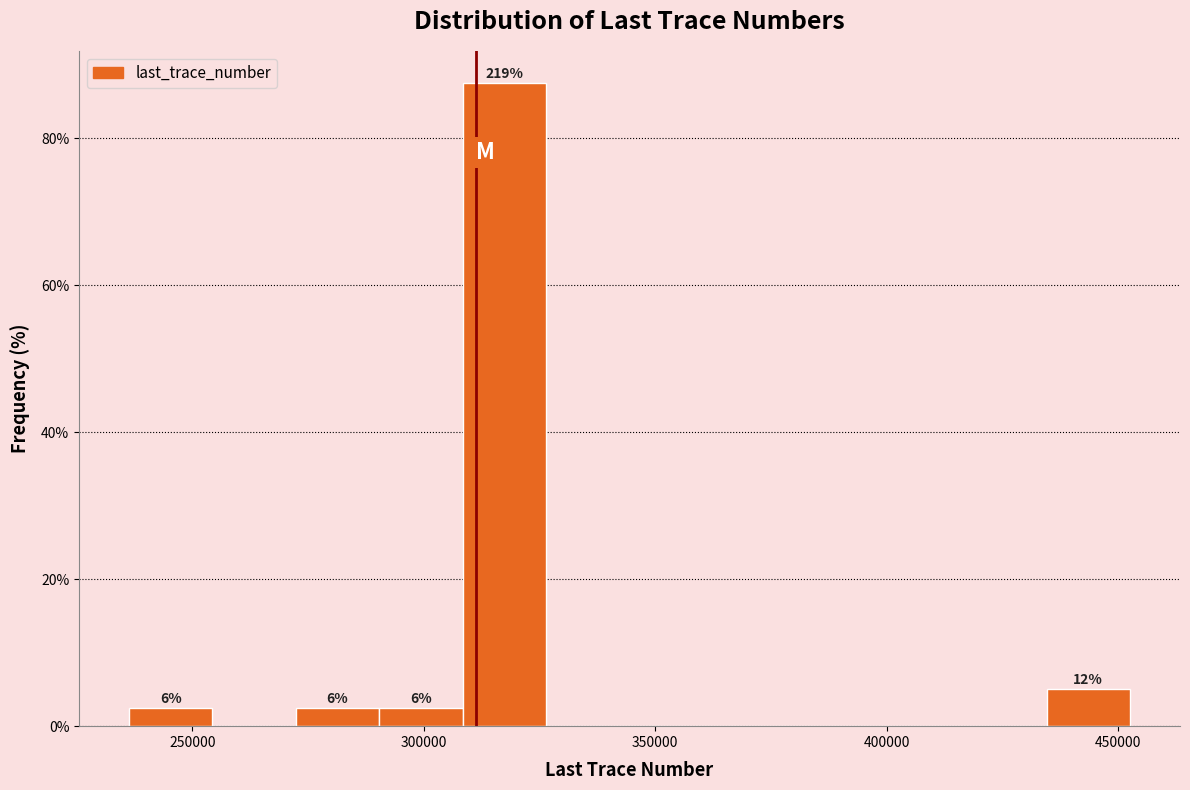

Around what value on the x-axis is the tallest bar? Give the approximate position of its centre, as read against the axis.

315000